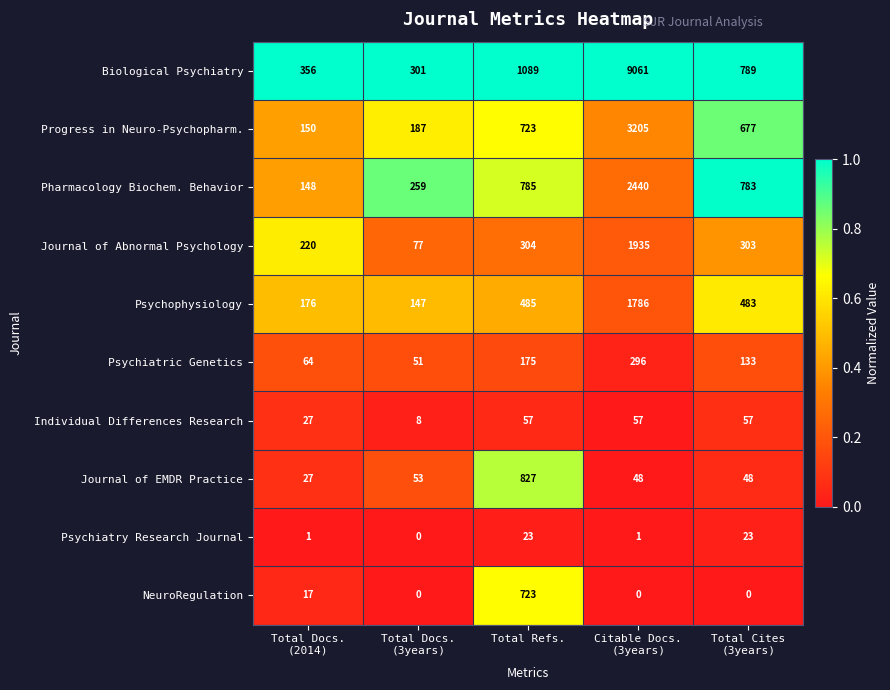

What is the average value of the Psychiatric Genetics series?

144